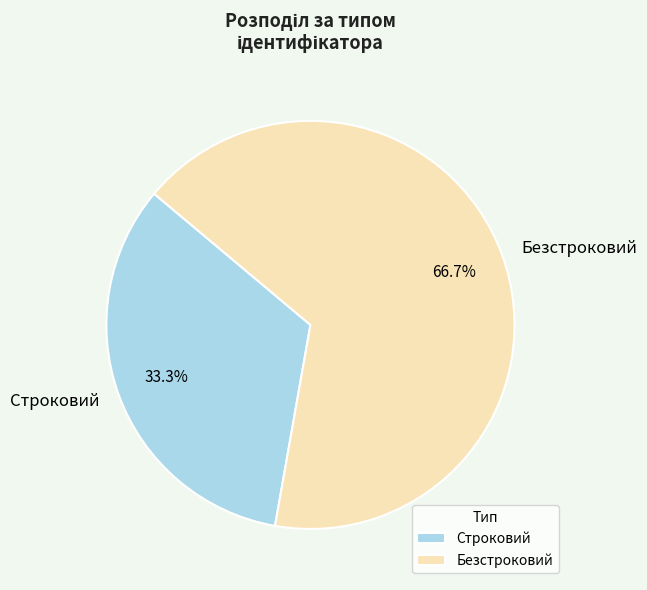

What percentage is the Безстроковий slice, to the nearest percent?

67%